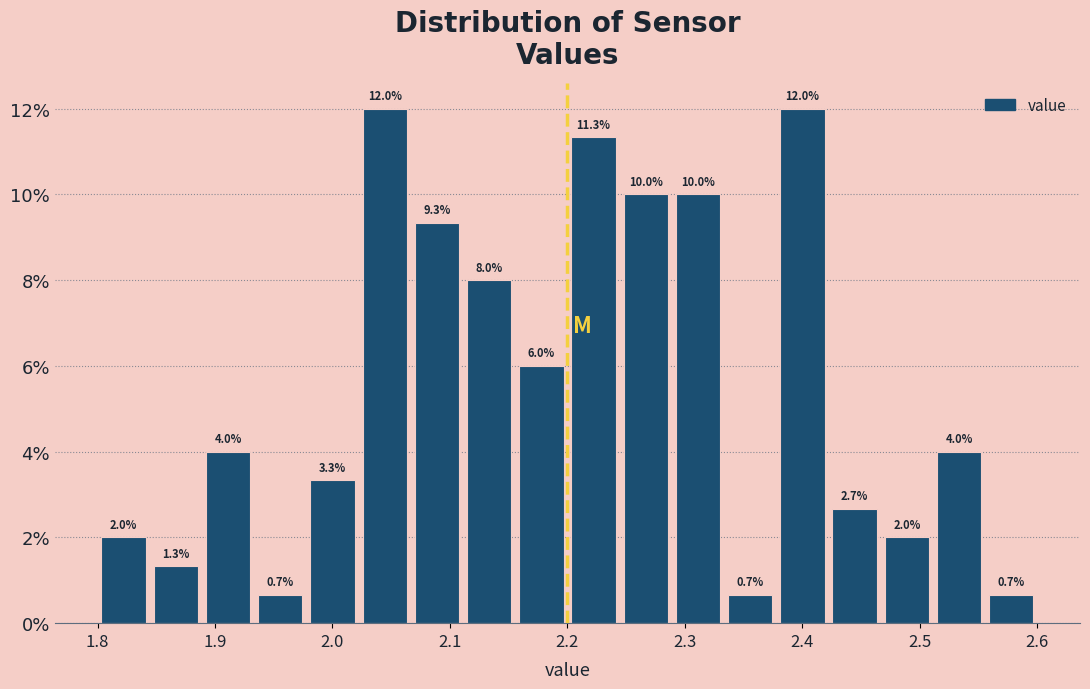

What is the height of the bar covering 2.51 to 2.56 on the x-axis? The bar edges are not printed on the chart, so give them approximately, as read against the axis.

4.0